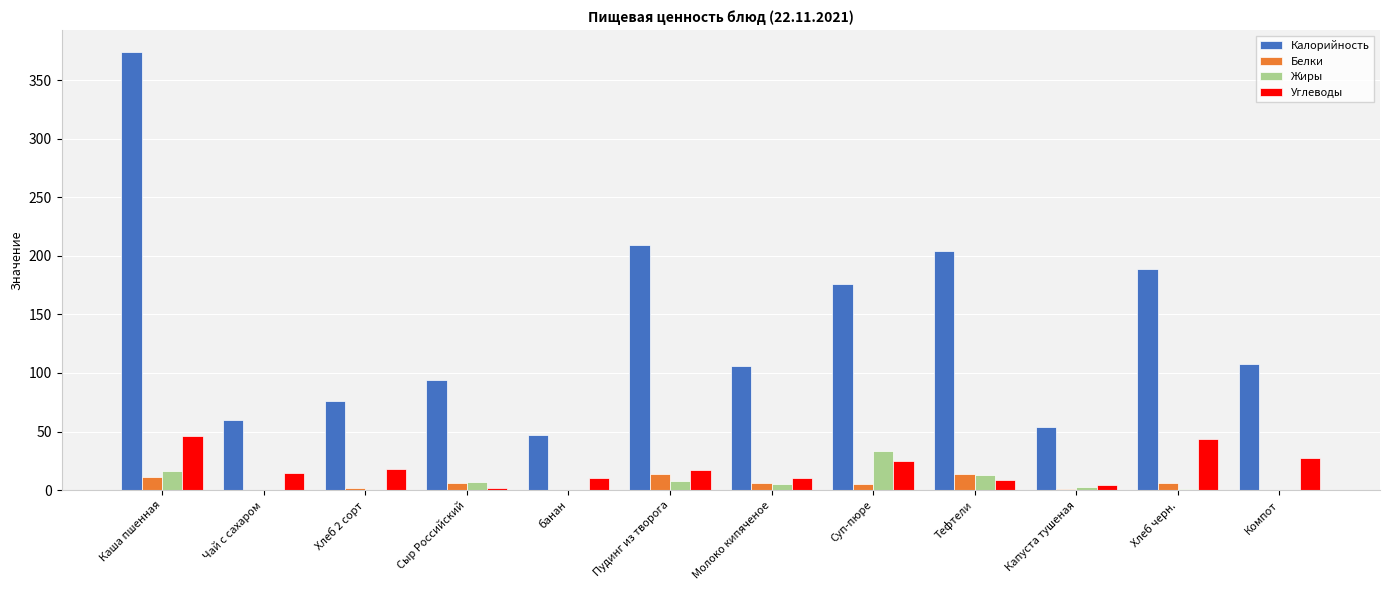

At which label does Жиры reach its peak?

Суп-пюре